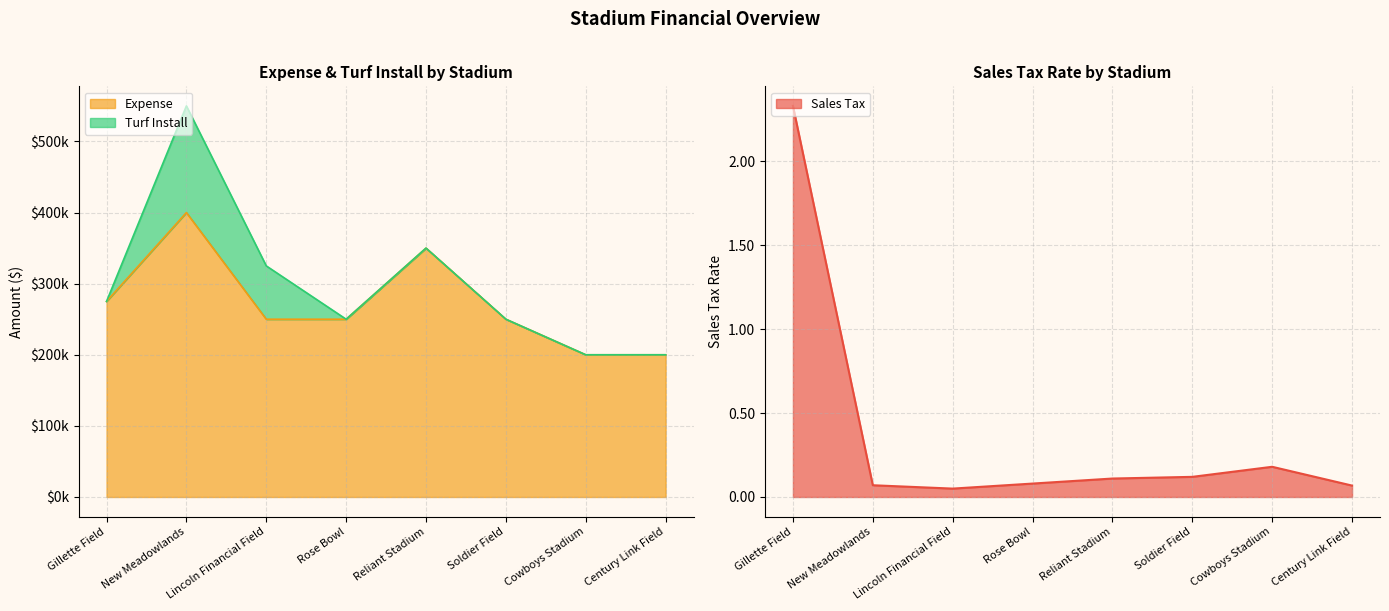

At how many categories does at least one series exceed 72108?

8